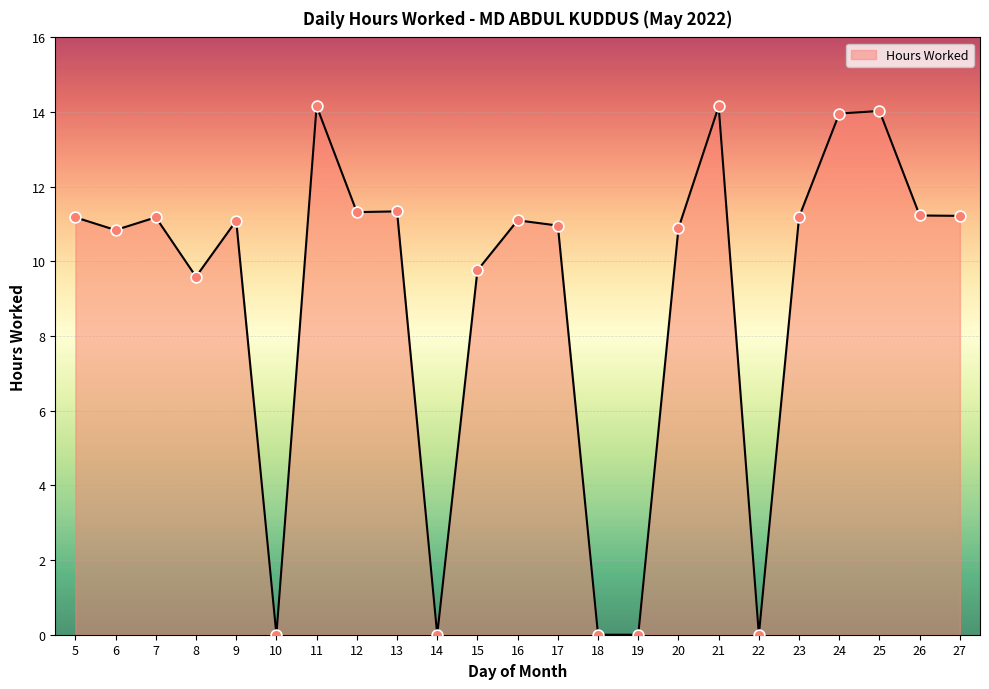

What is the ratio of the value at 21 to the value at 5?

1.3